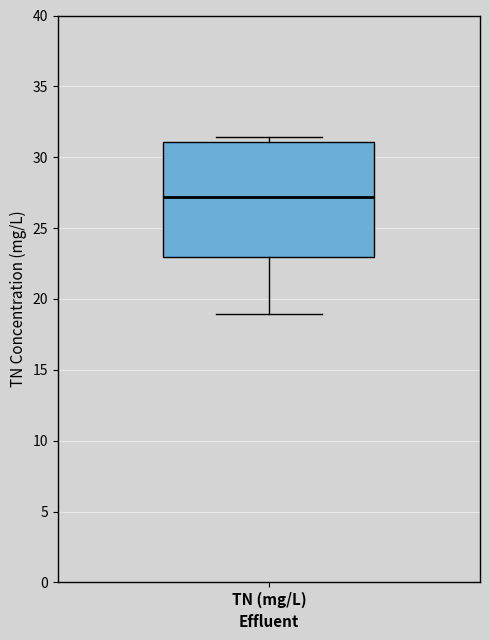

Read this box plot against the y-axis: the position of the median line, the range covered by the box, and the ends of both whiskers. The values are not printed on the chart, so give them approximately, as read against the axis.

median 27.0, box 23.0 to 31.0, whiskers 19.0 to 31.5